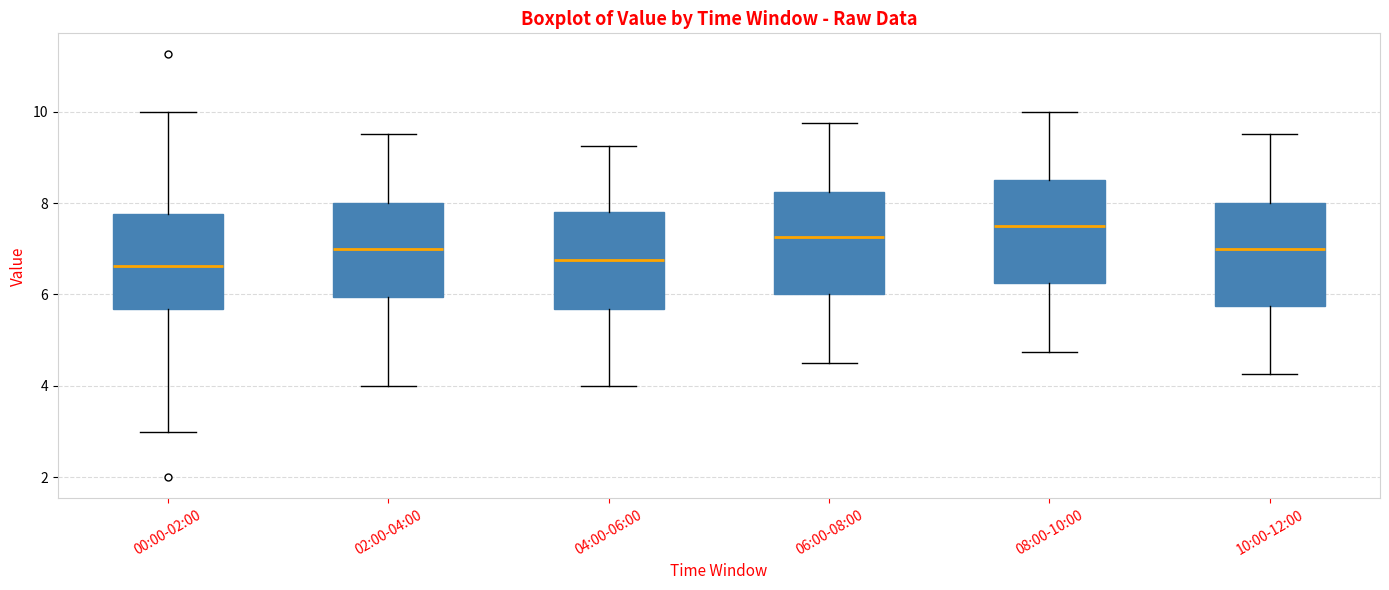

Reading left to right, transcribe this box plot: for each box, give where its median line is, the range the box spans, and where its two whiskers end, as read against the y-axis. The values are not printed on the chart, so give them approximately, as read against the axis.

00:00-02:00: median 6.6, box 5.6 to 7.8, whiskers 3.0 to 10.0
02:00-04:00: median 7.0, box 6.0 to 8.0, whiskers 4.0 to 9.6
04:00-06:00: median 6.8, box 5.6 to 7.8, whiskers 4.0 to 9.2
06:00-08:00: median 7.2, box 6.0 to 8.2, whiskers 4.6 to 9.8
08:00-10:00: median 7.6, box 6.2 to 8.6, whiskers 4.8 to 10.0
10:00-12:00: median 7.0, box 5.8 to 8.0, whiskers 4.2 to 9.6